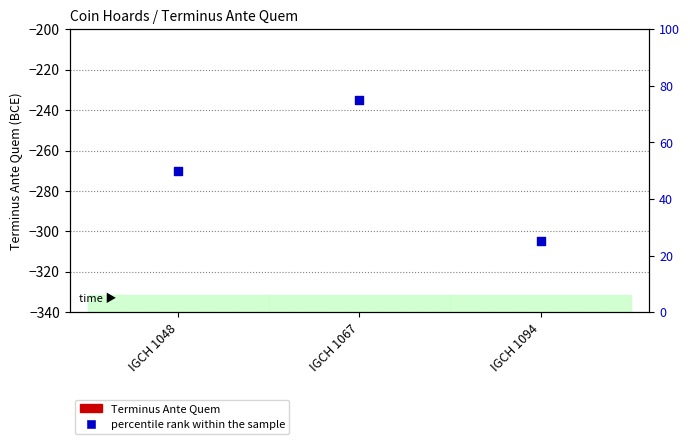

Which series has the widest spread of Y values?

Terminus Ante Quem